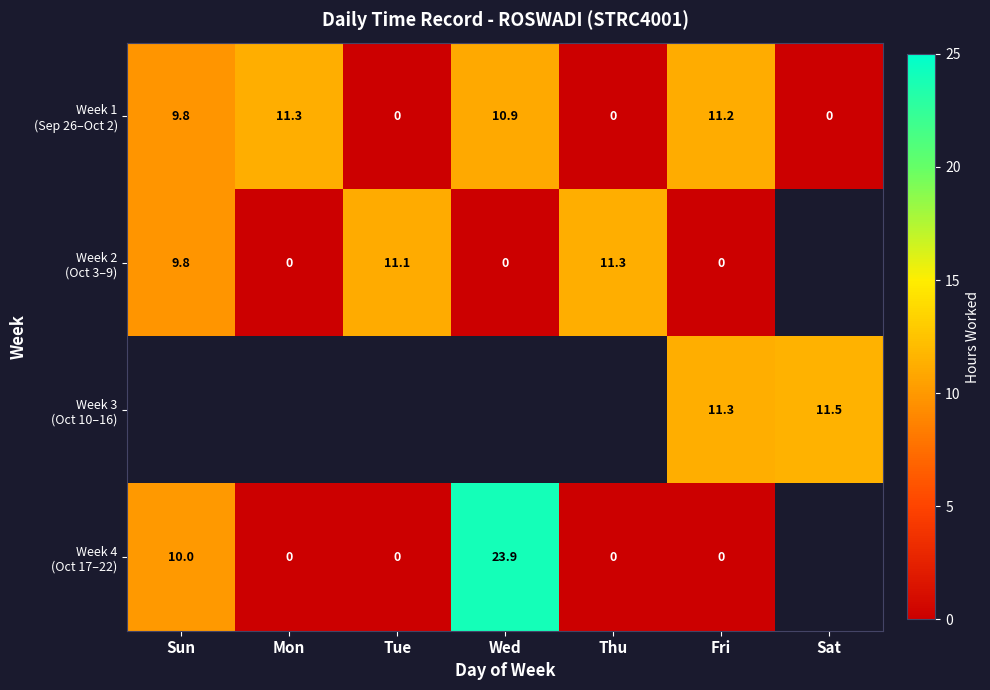

Which series has the largest total across all categories?

Week 1 (Sep 26–Oct 2)